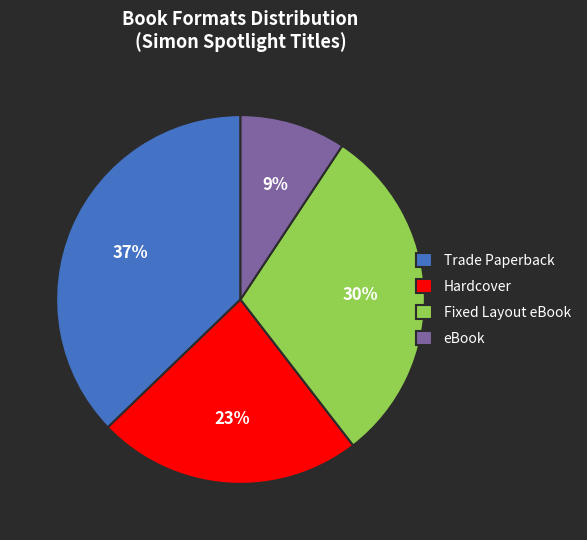

True or false: Fixed Layout eBook accounts for 30% of the total.

True